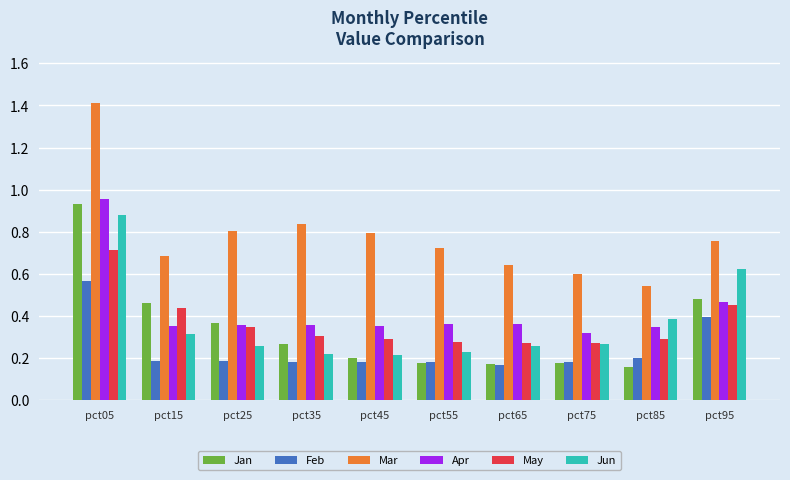

True or false: Apr has a value of 0.7 at pct95.

False